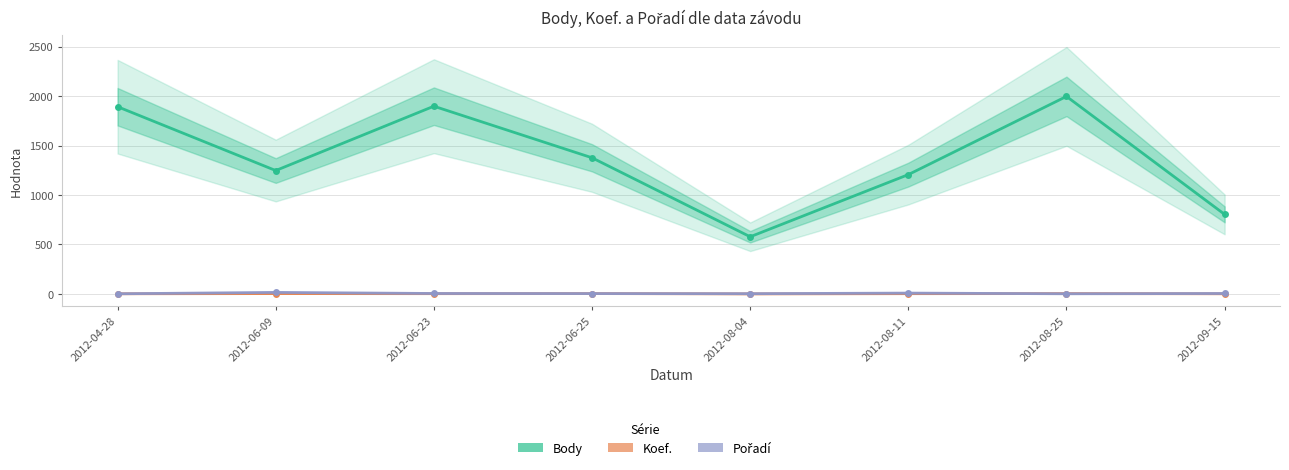

Which series has the largest range (max minus min)?

Body